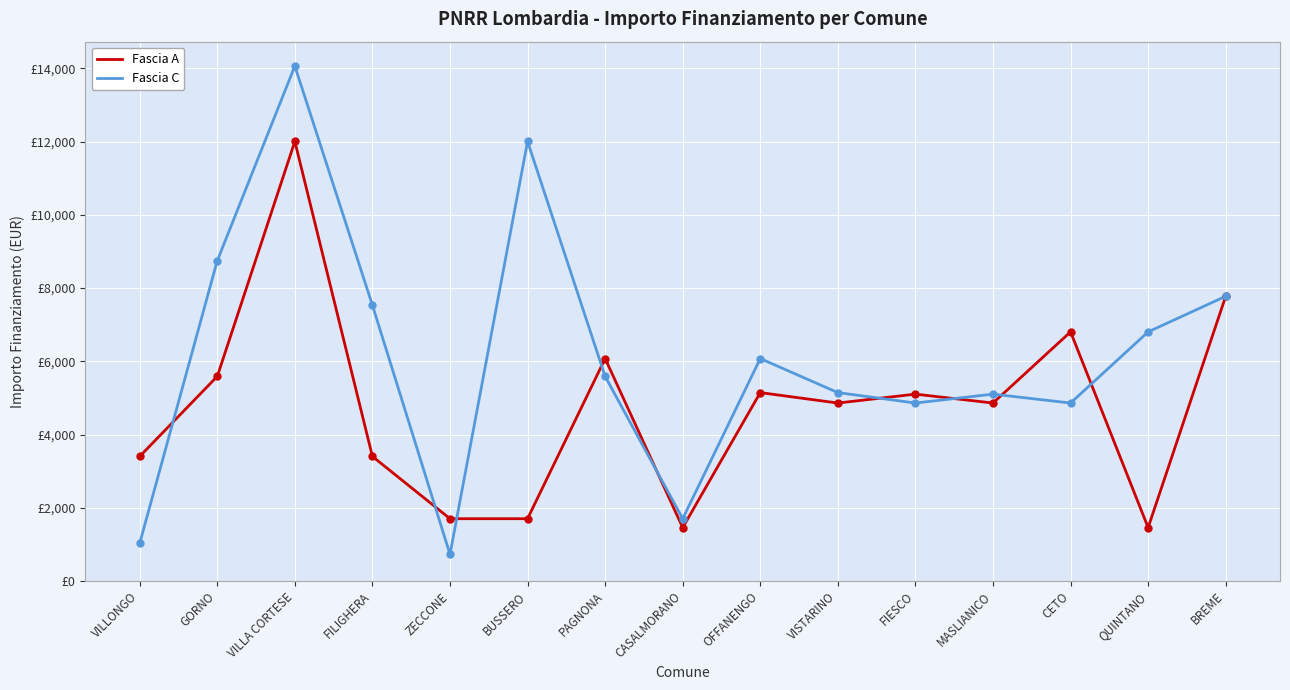

What are all the series names shown in the legend?

Fascia A, Fascia C